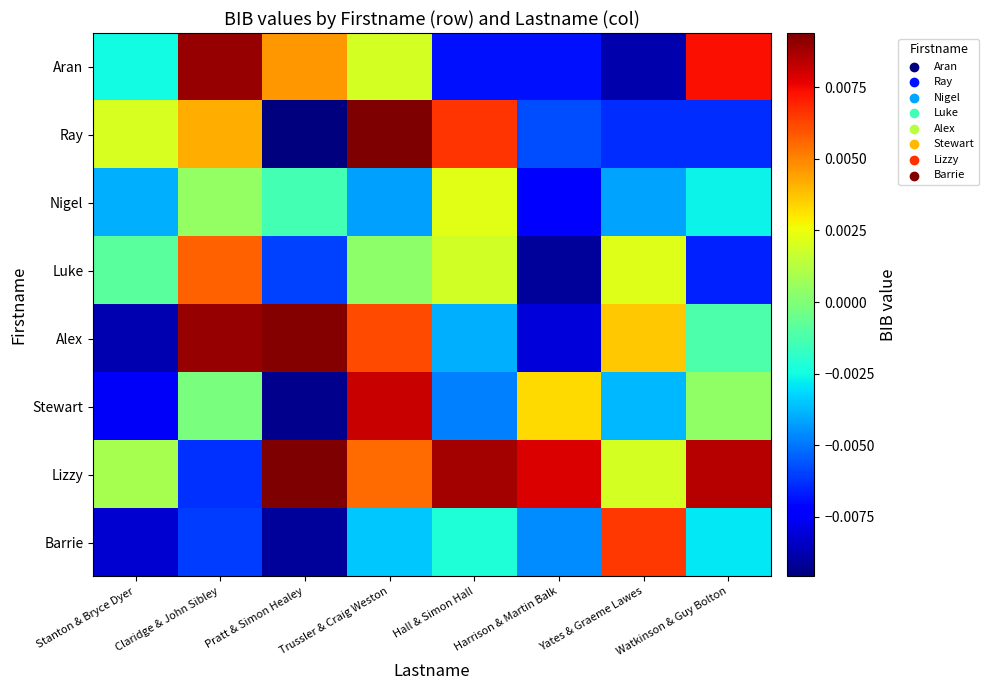

Reading left to right, extract all data points from this chart.

Aran: Stanton & Bryce Dyer=-0.0	Claridge & John Sibley=0.0	Pratt & Simon Healey=0.0	Trussler & Craig Weston=0.0	Hall & Simon Hall=-0.0	Harrison & Martin Balk=-0.0	Yates & Graeme Lawes=-0.0	Watkinson & Guy Bolton=0.0
Ray: Stanton & Bryce Dyer=0.0	Claridge & John Sibley=0.0	Pratt & Simon Healey=-0.0	Trussler & Craig Weston=0.0	Hall & Simon Hall=0.0	Harrison & Martin Balk=-0.0	Yates & Graeme Lawes=-0.0	Watkinson & Guy Bolton=-0.0
Nigel: Stanton & Bryce Dyer=-0.0	Claridge & John Sibley=0.0	Pratt & Simon Healey=-0.0	Trussler & Craig Weston=-0.0	Hall & Simon Hall=0.0	Harrison & Martin Balk=-0.0	Yates & Graeme Lawes=-0.0	Watkinson & Guy Bolton=-0.0
Luke: Stanton & Bryce Dyer=-0.0	Claridge & John Sibley=0.0	Pratt & Simon Healey=-0.0	Trussler & Craig Weston=0.0	Hall & Simon Hall=0.0	Harrison & Martin Balk=-0.0	Yates & Graeme Lawes=0.0	Watkinson & Guy Bolton=-0.0
Alex: Stanton & Bryce Dyer=-0.0	Claridge & John Sibley=0.0	Pratt & Simon Healey=0.0	Trussler & Craig Weston=0.0	Hall & Simon Hall=-0.0	Harrison & Martin Balk=-0.0	Yates & Graeme Lawes=0.0	Watkinson & Guy Bolton=-0.0
Stewart: Stanton & Bryce Dyer=-0.0	Claridge & John Sibley=-0.0	Pratt & Simon Healey=-0.0	Trussler & Craig Weston=0.0	Hall & Simon Hall=-0.0	Harrison & Martin Balk=0.0	Yates & Graeme Lawes=-0.0	Watkinson & Guy Bolton=0.0
Lizzy: Stanton & Bryce Dyer=0.0	Claridge & John Sibley=-0.0	Pratt & Simon Healey=0.0	Trussler & Craig Weston=0.0	Hall & Simon Hall=0.0	Harrison & Martin Balk=0.0	Yates & Graeme Lawes=0.0	Watkinson & Guy Bolton=0.0
Barrie: Stanton & Bryce Dyer=-0.0	Claridge & John Sibley=-0.0	Pratt & Simon Healey=-0.0	Trussler & Craig Weston=-0.0	Hall & Simon Hall=-0.0	Harrison & Martin Balk=-0.0	Yates & Graeme Lawes=0.0	Watkinson & Guy Bolton=-0.0